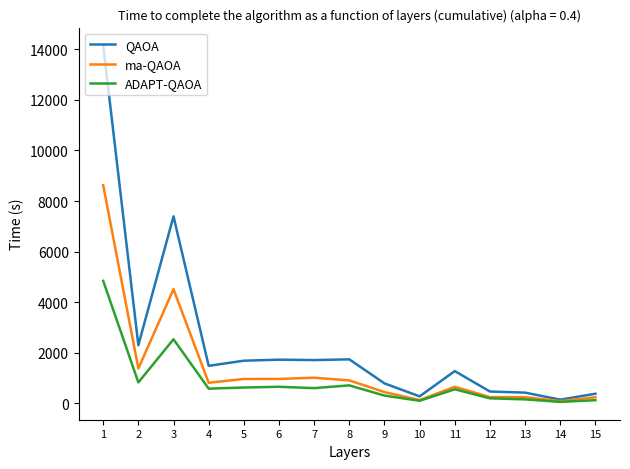

Which series changed the most between 10 and 11?

QAOA